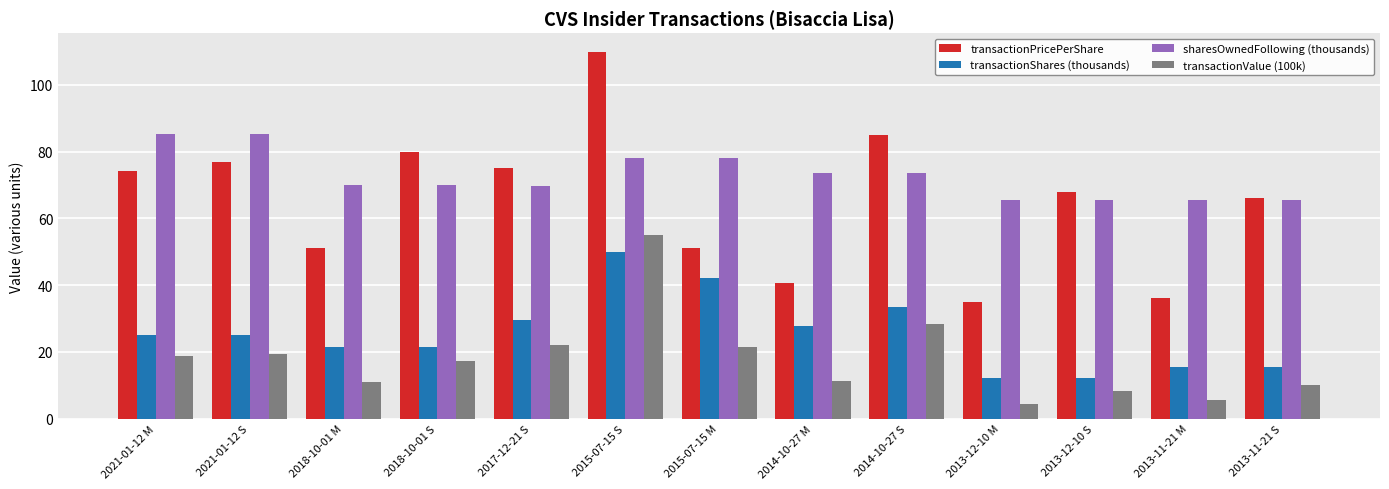

What is the difference between the maximum and minimum values in the transactionPricePerShare series?

75.0